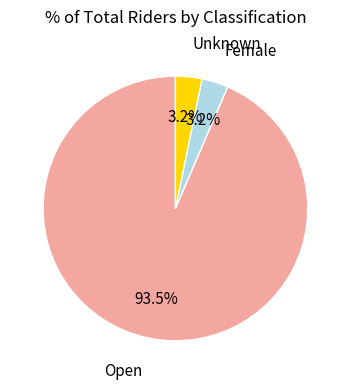

Is there any slice that represents more than half of the pie?

Yes